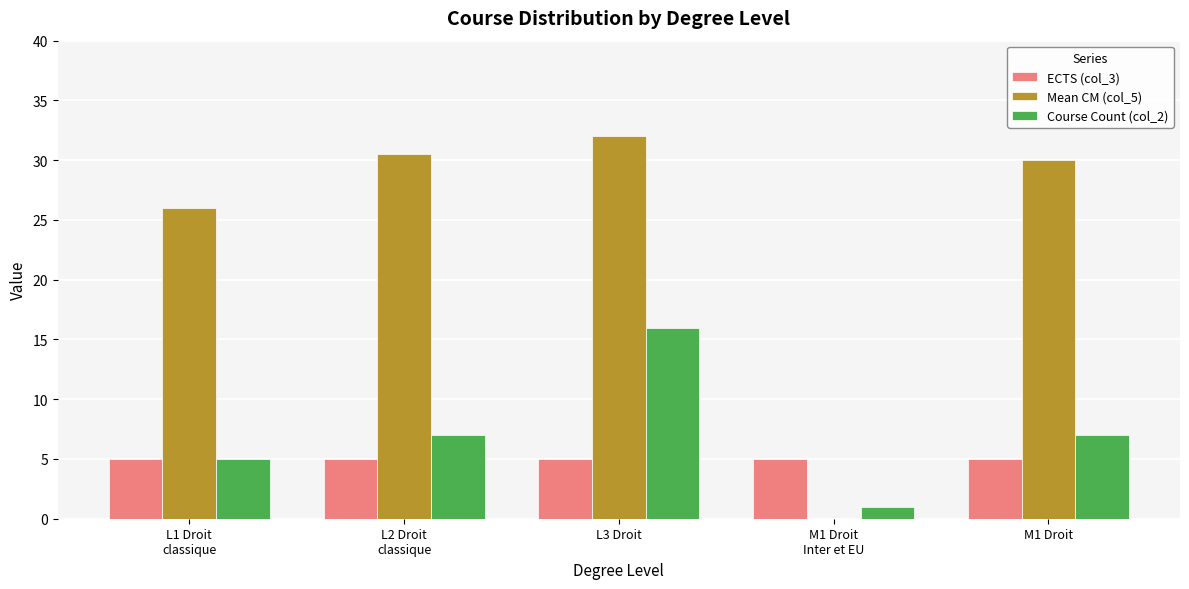

The value of Course Count (col_2) at M1 Droit is 11.7. True or false?

False